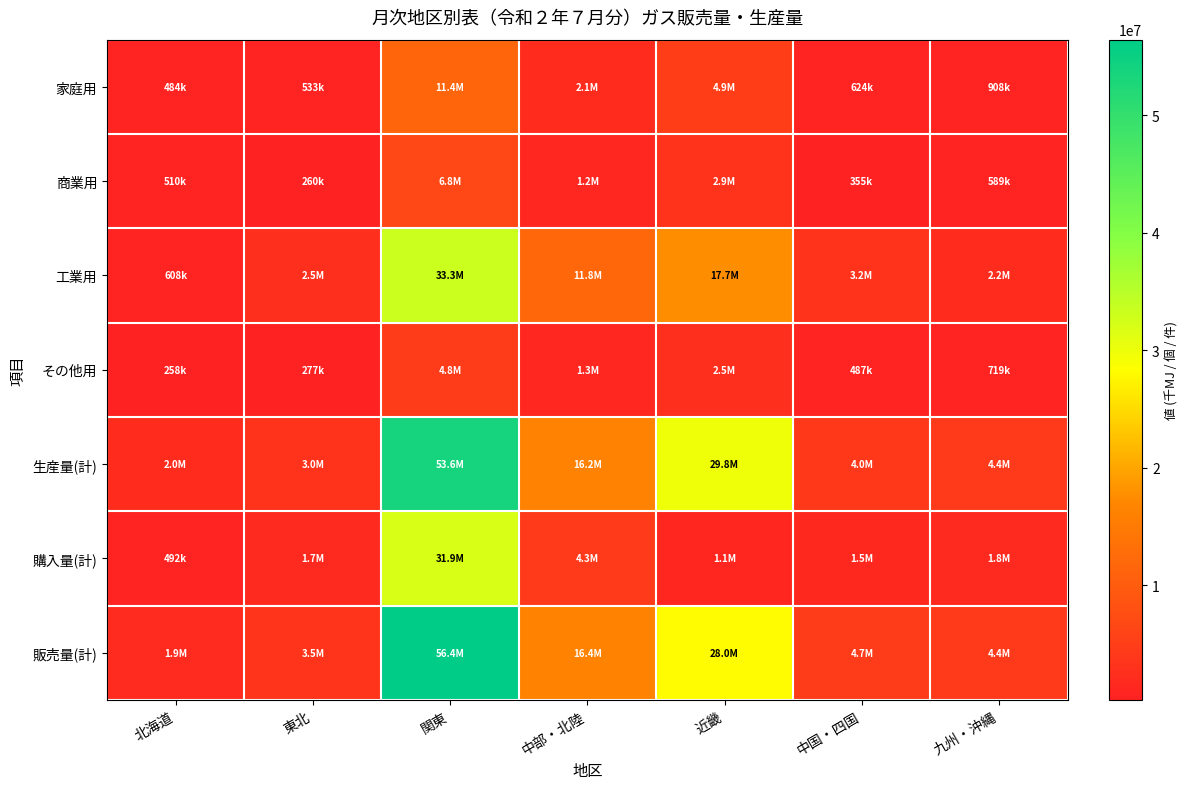

What is the minimum value shown in the chart?

257741